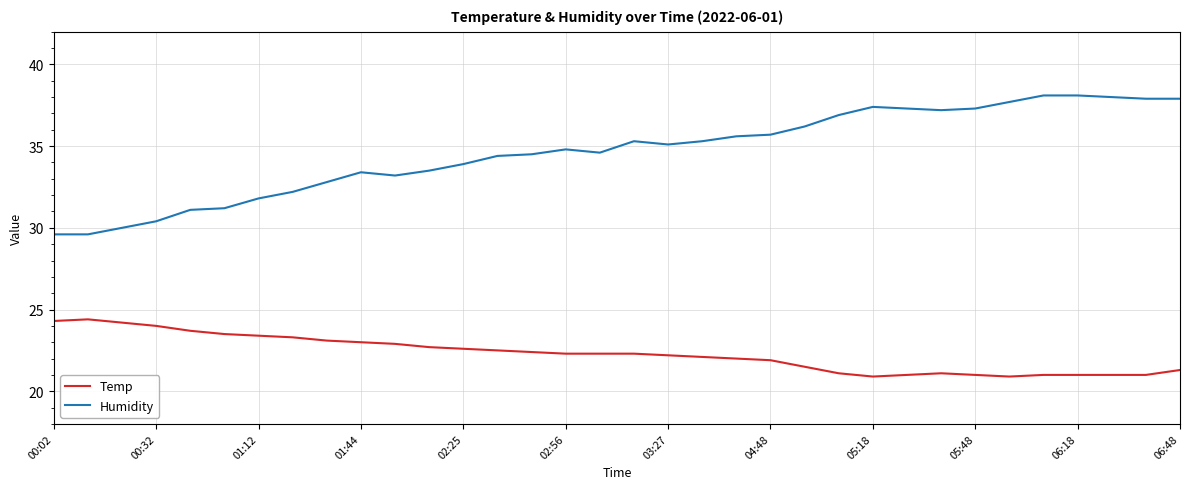

Which series has the widest spread of values?

Humidity